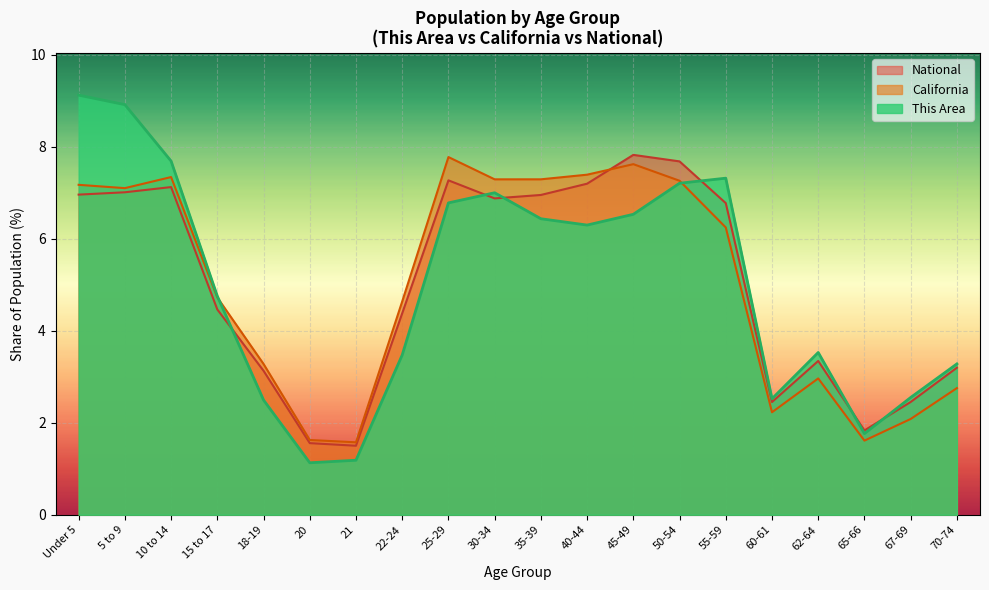

What is the label of the 9th point from the left?

25-29